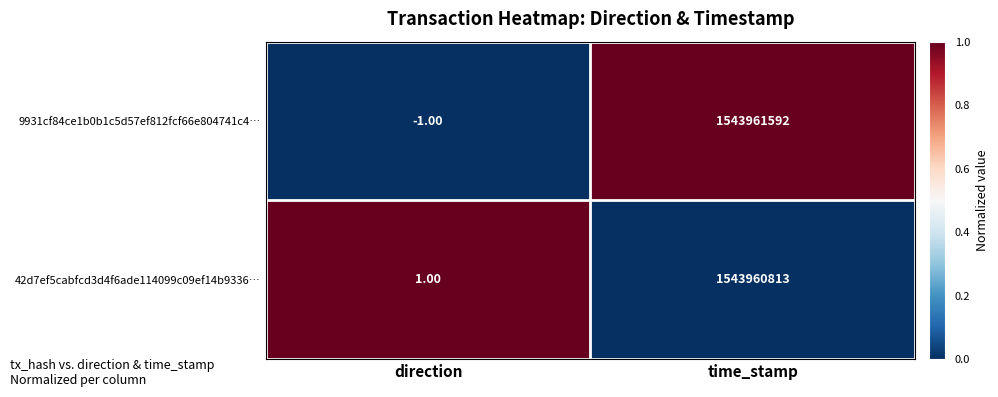

Rank the categories by 42d7ef5cabfcd3d4f6ade114099c09ef14b9336… value from lowest to highest.

direction, time_stamp